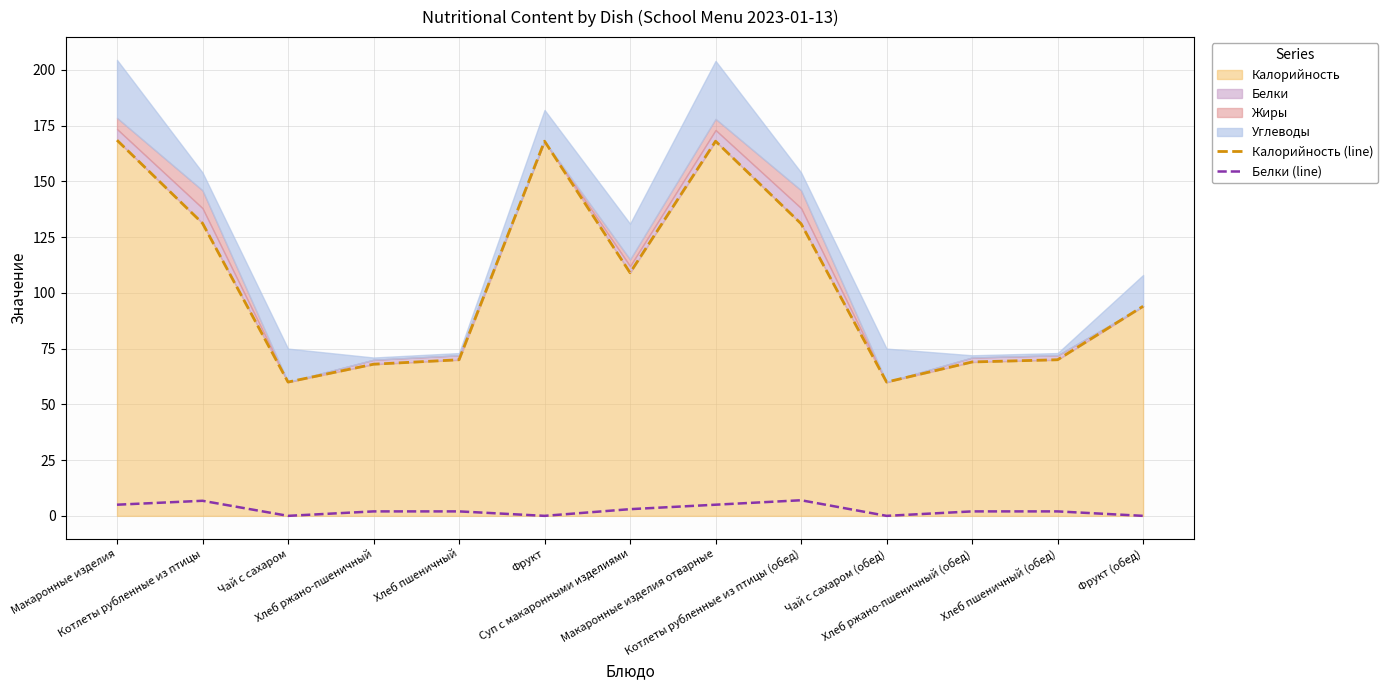

What is the sum of all Калорийность (line) values?

1366.7